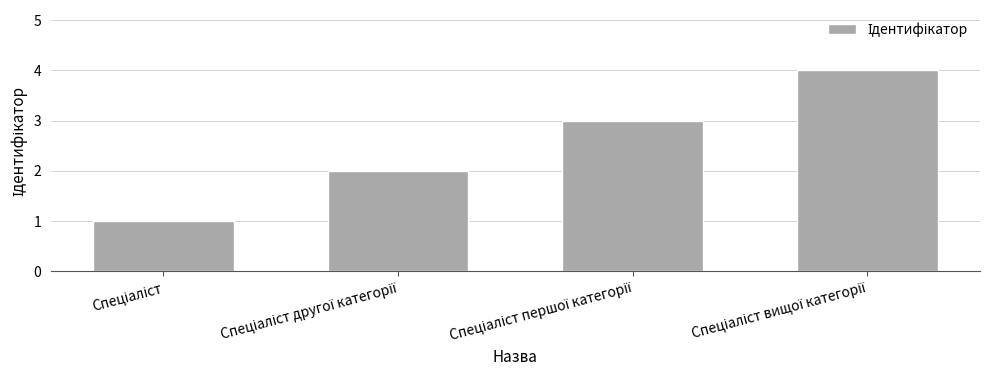

What is the difference between the maximum and minimum values?

3